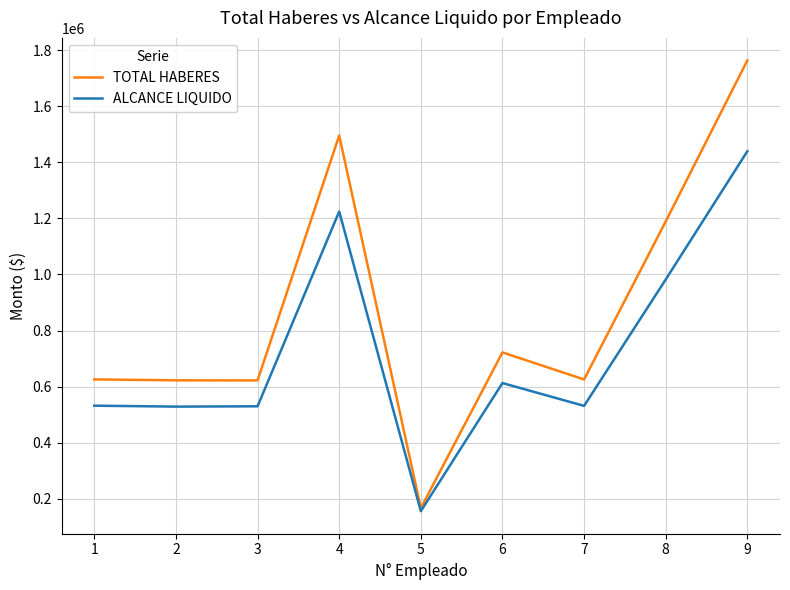

What is the total value across all series at 2?

1151580